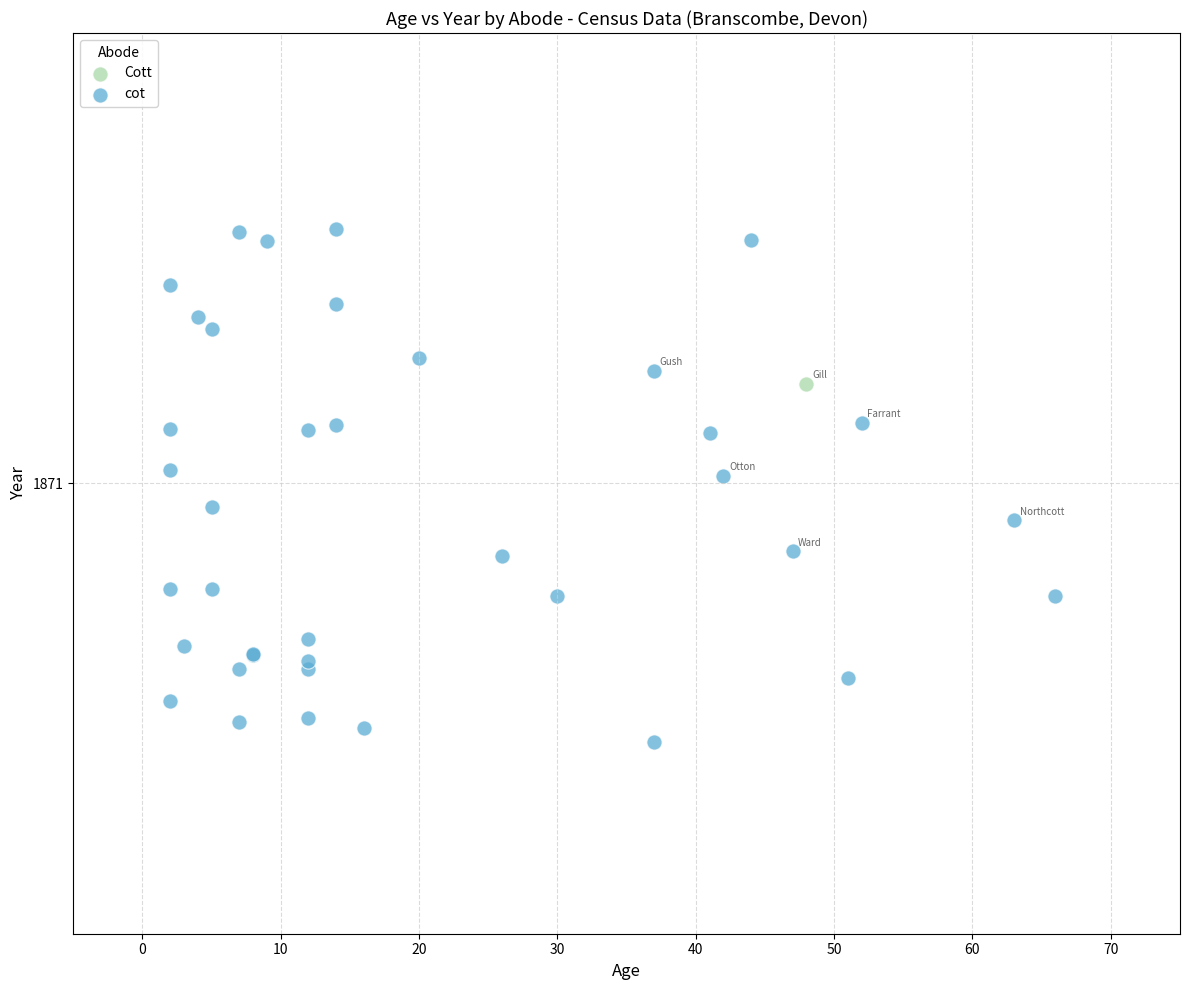

What are all the series names shown in the legend?

cot, Cott